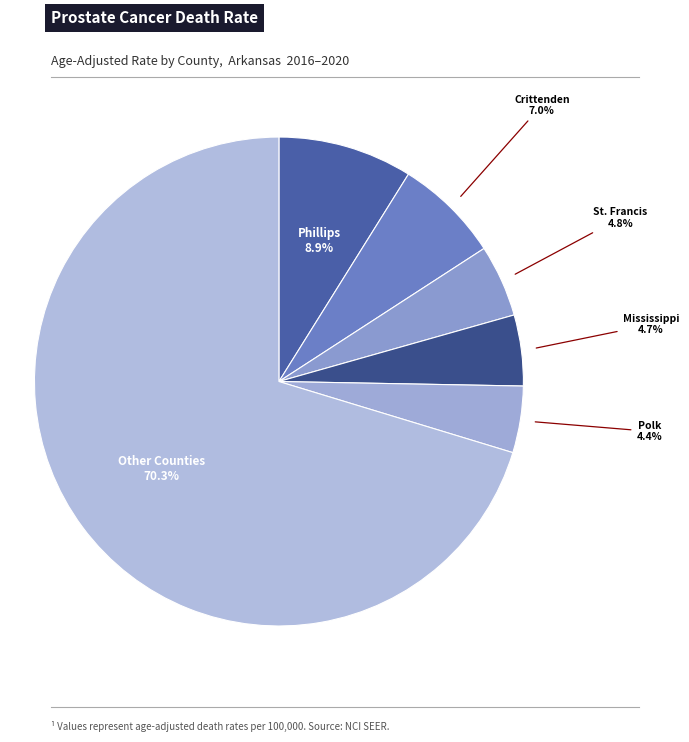

What percentage is the Phillips slice, to the nearest percent?

9%